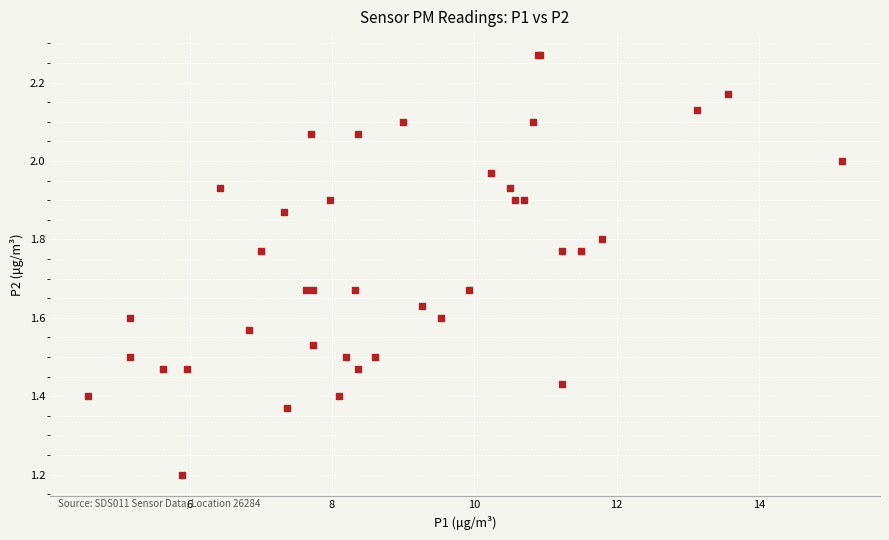

What Y value in the scatter plot is closest to 1?

1.2